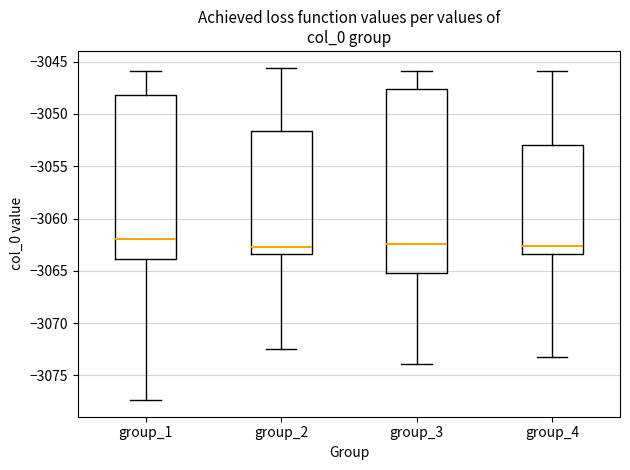

Reading left to right, read every box against the y-axis: the position of its median line, the range the box covers, and the ends of its whiskers. The values are not printed on the chart, so give them approximately, as read against the axis.

group_1: median -3062.0, box -3064.0 to -3048.0, whiskers -3077.5 to -3046.0
group_2: median -3062.5, box -3063.5 to -3051.5, whiskers -3072.5 to -3045.5
group_3: median -3062.5, box -3065.0 to -3047.5, whiskers -3074.0 to -3046.0
group_4: median -3062.5, box -3063.5 to -3053.0, whiskers -3073.0 to -3046.0